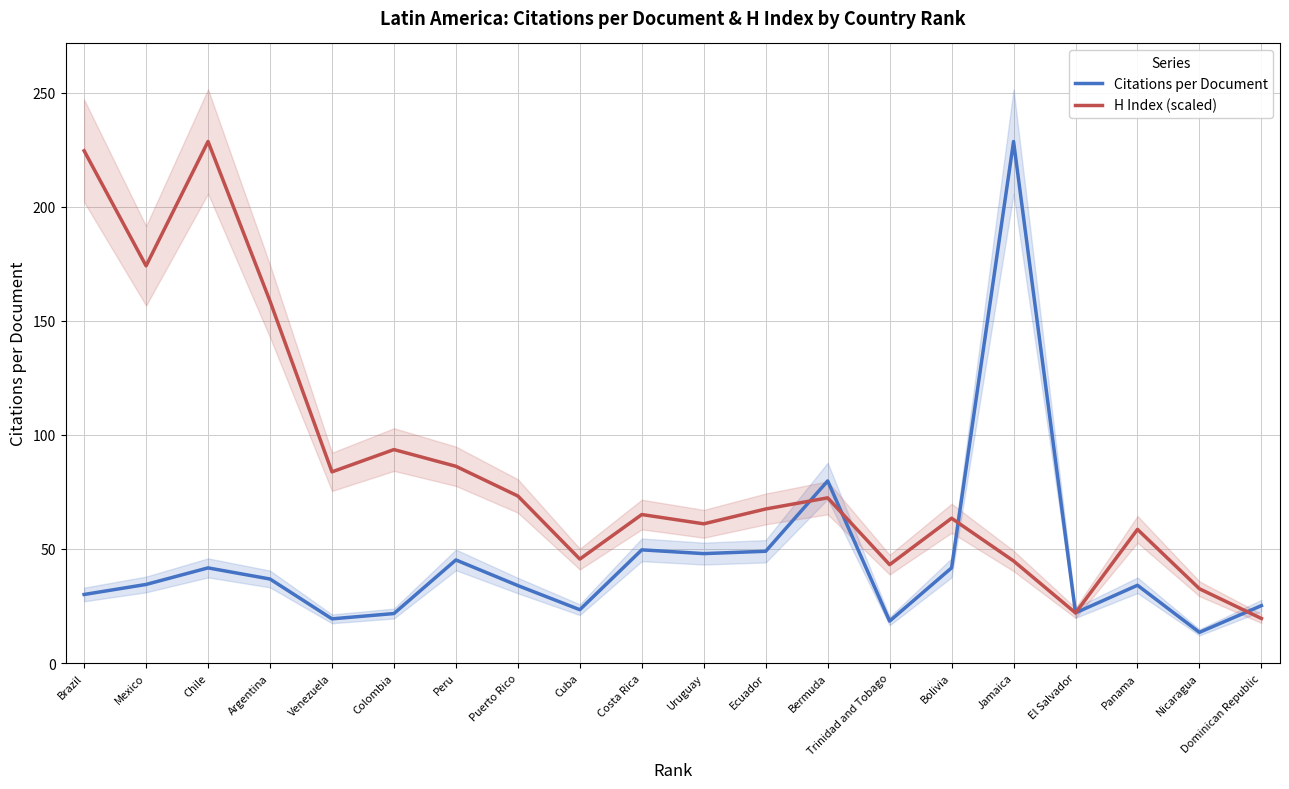

Which has a higher value, Panama or Ecuador?

Ecuador